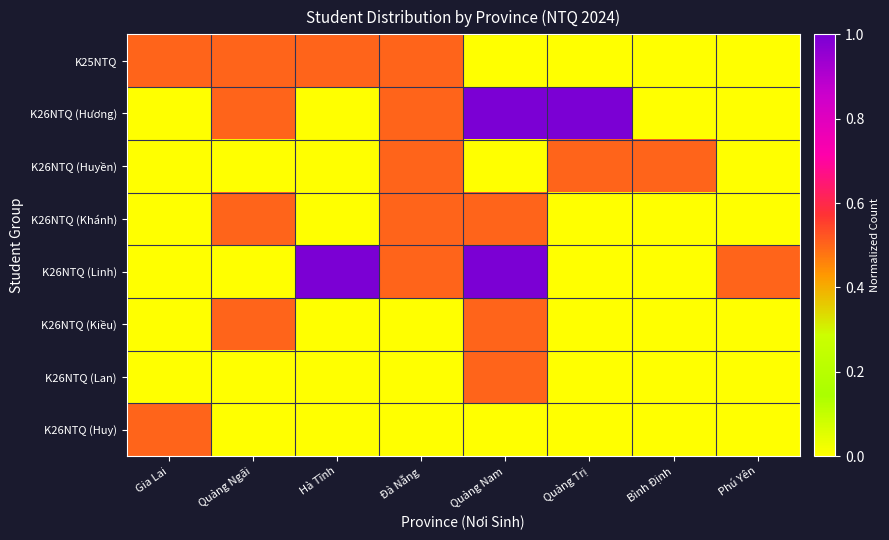

Which category has the highest value across all series?

Quảng Nam